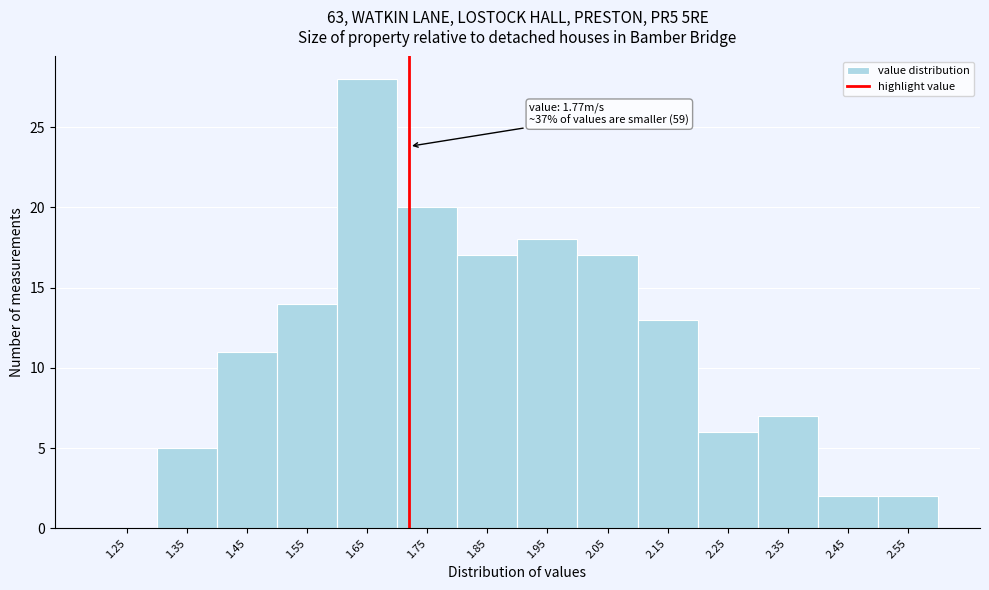

Reading left to right, transcribe all the data shown in this chart.

1.25=0	1.35=5	1.45=11	1.55=14	1.65=28	1.75=20	1.85=17	1.95=18	2.05=17	2.15=13	2.25=6	2.35=7	2.45=2	2.55=2